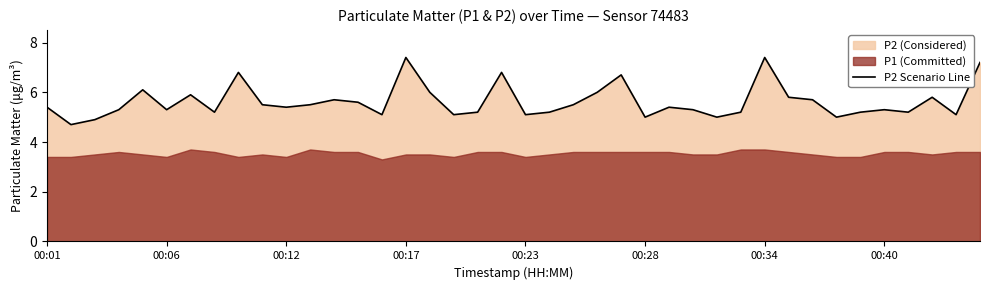

What is the lowest value of the P2 Scenario Line series?

4.7